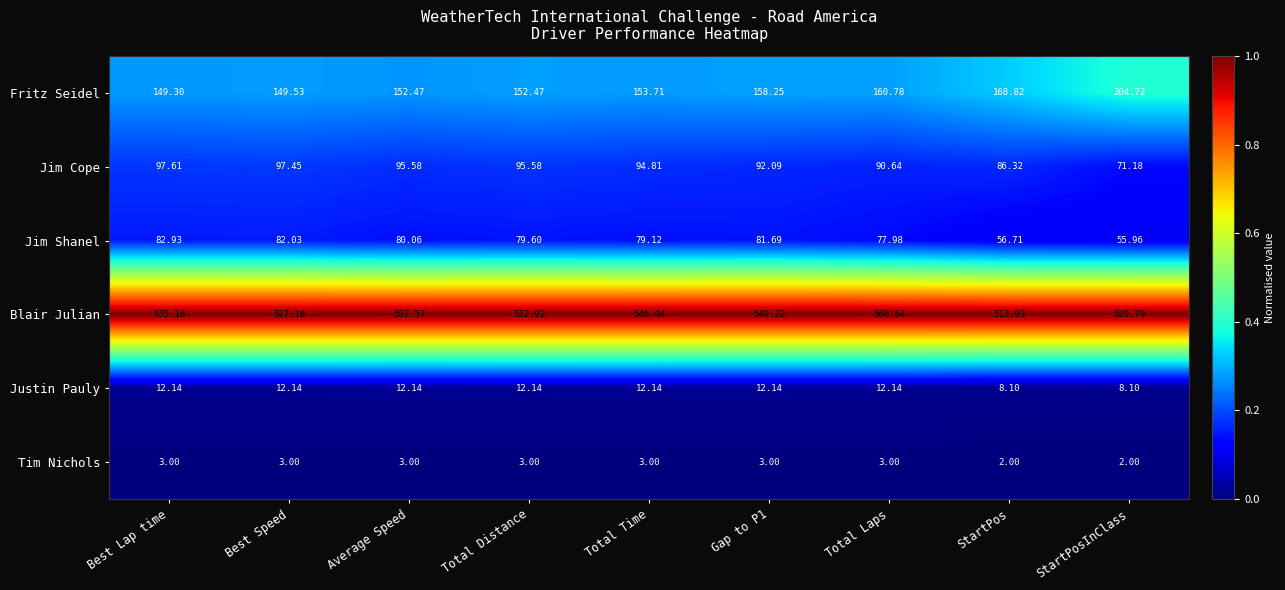

Where does the Justin Pauly series first go above 12?

Best Lap time